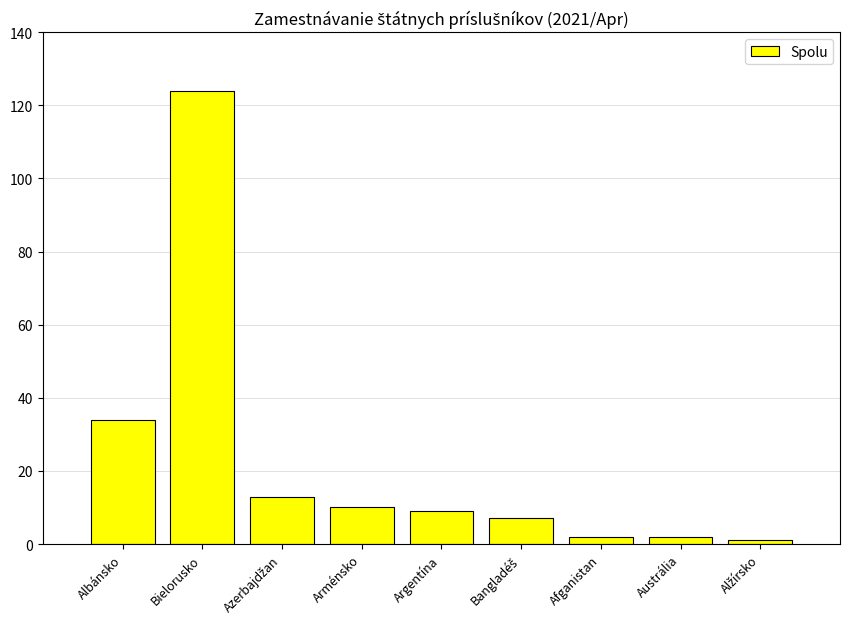

Does the chart contain any negative values?

No